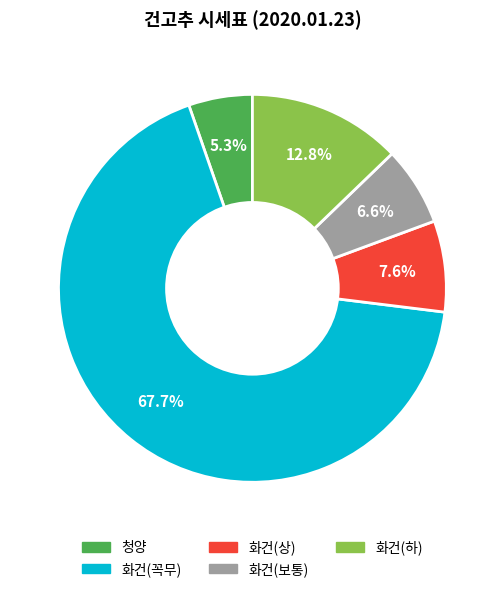

The 화건(상) slice represents 8% of the pie. True or false?

True